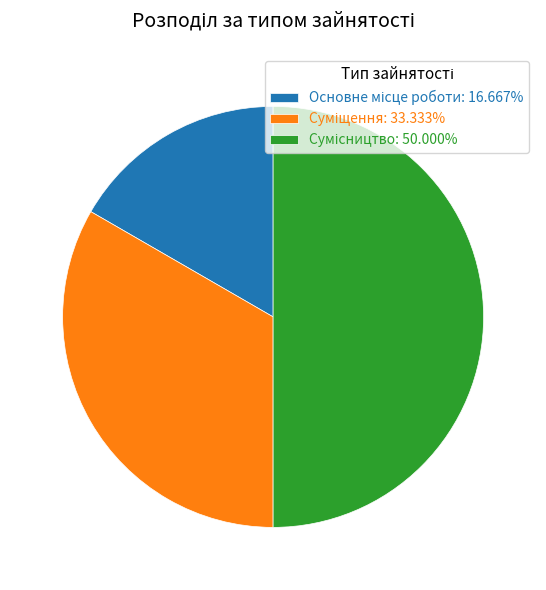

How many segments does this pie chart have?

3